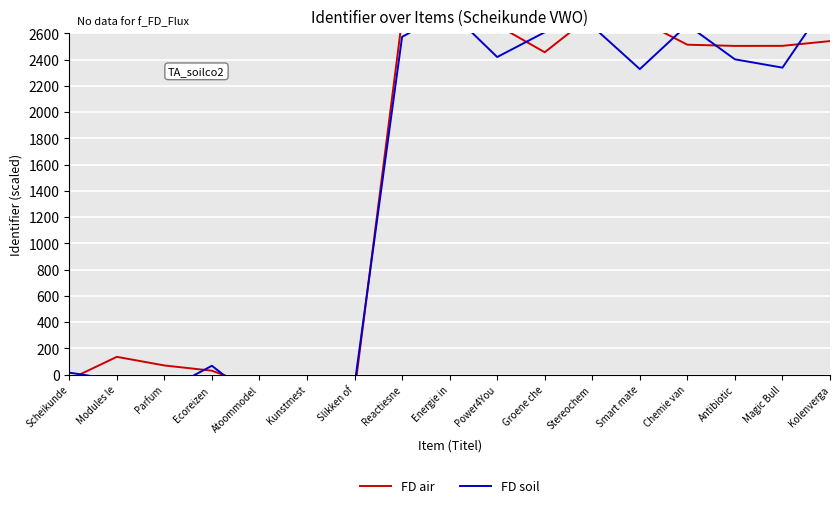

What is the average value of the FD air series?

1518.9